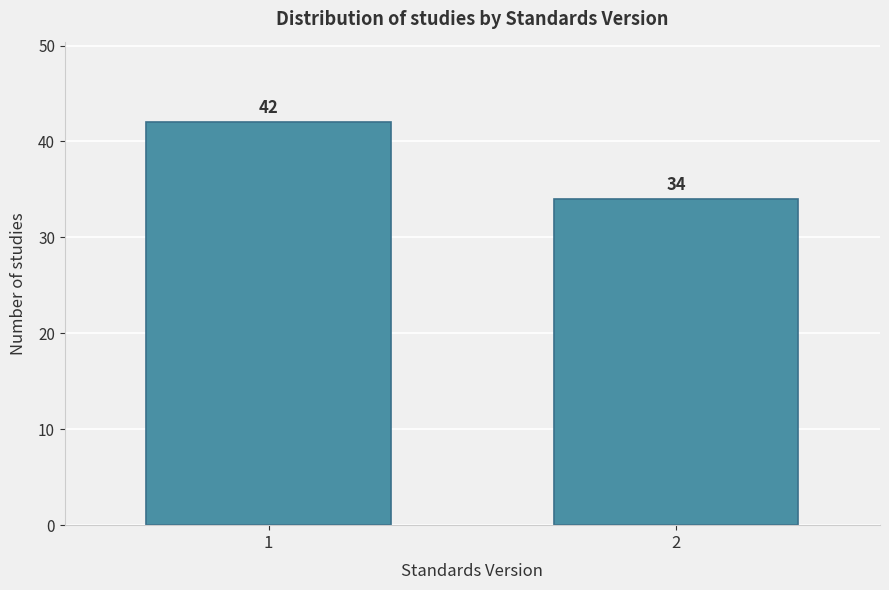

Reading left to right, extract all data points from this chart.

1=42	2=34